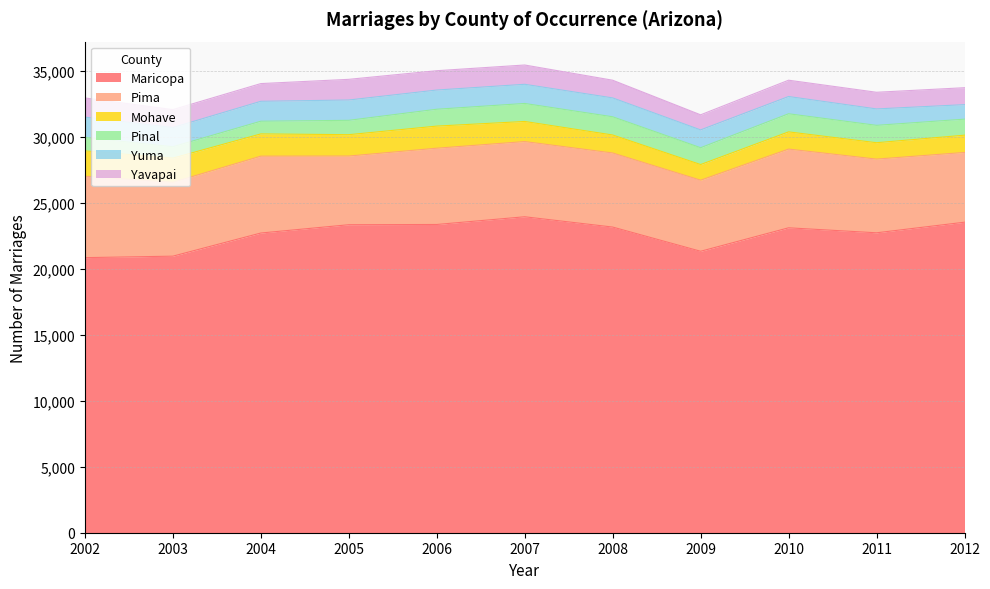

What is the sum of the Mohave values at 2011 and 2007?

2766